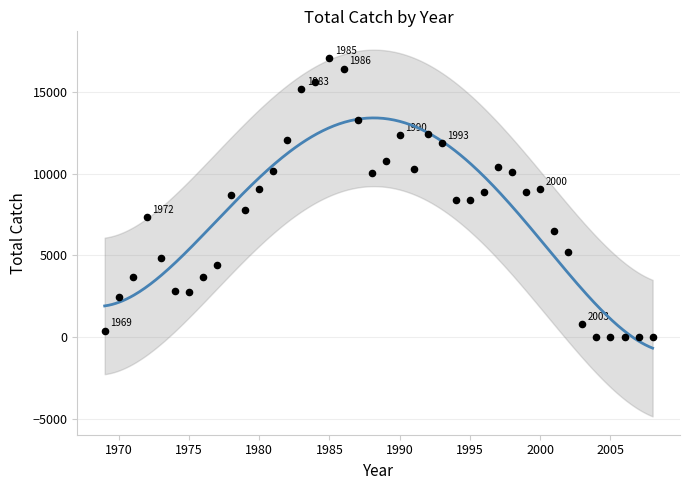

What is the range of X values (max minus min)?

39